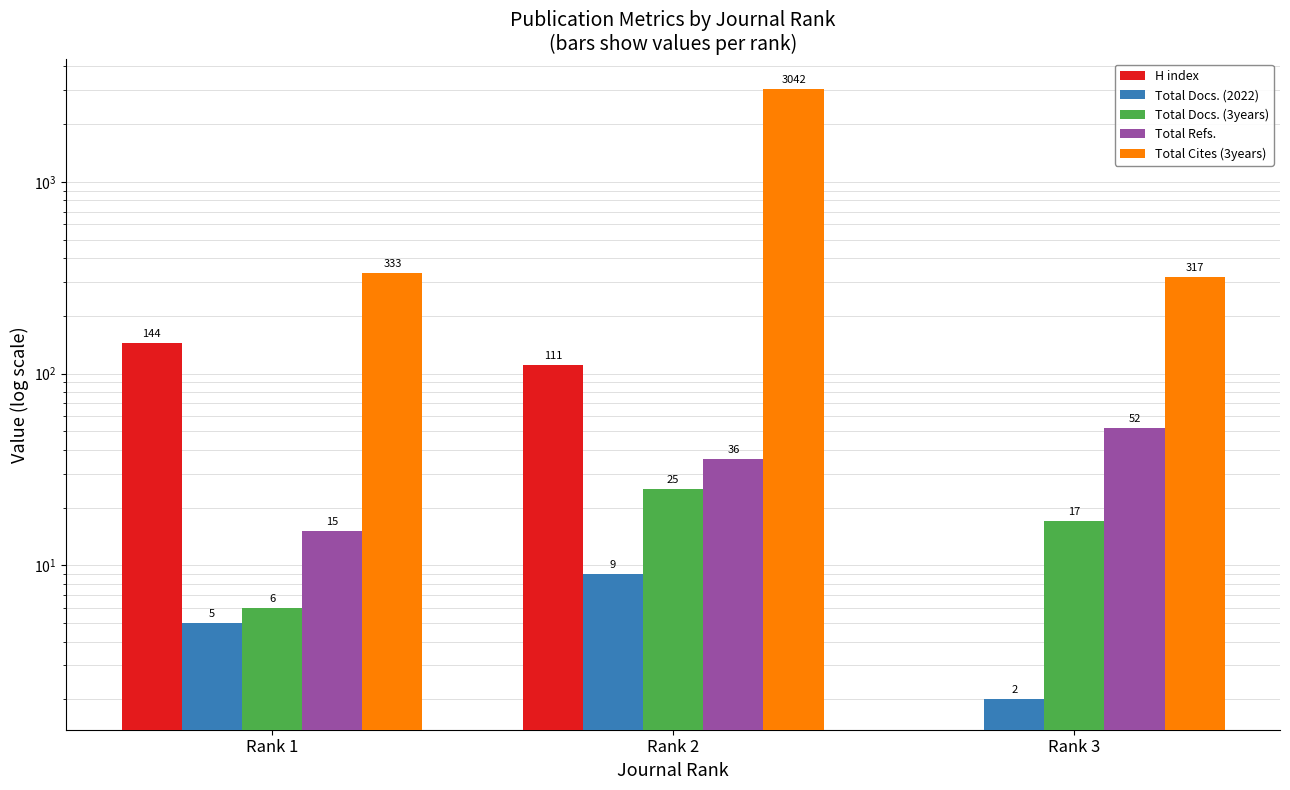

What is the difference between the highest and lowest values at Rank 1?

328